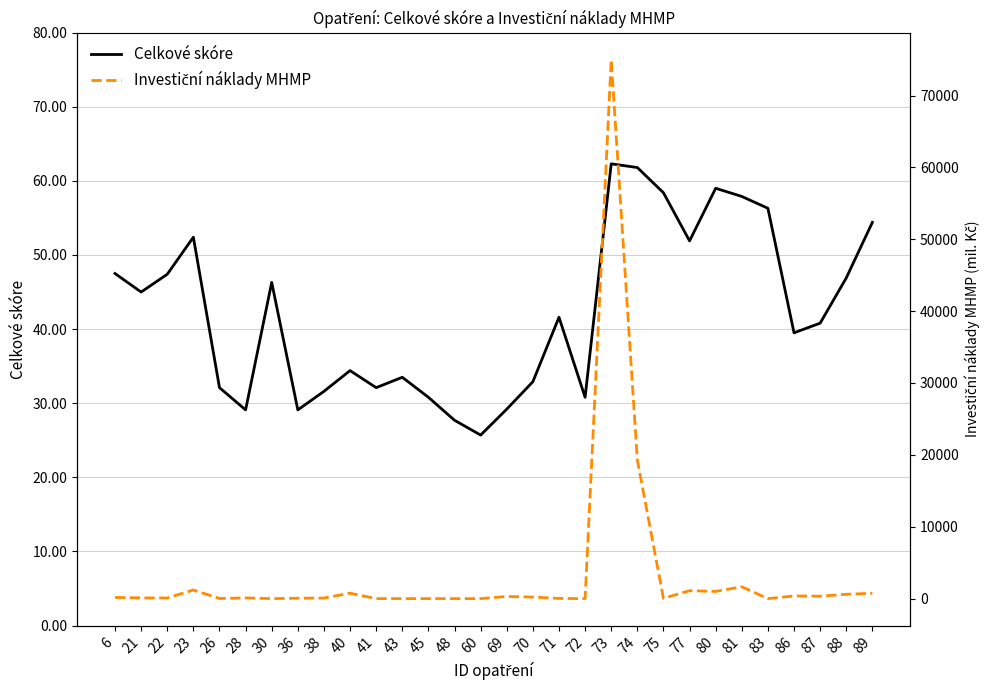

Does the chart have visible grid lines?

Yes